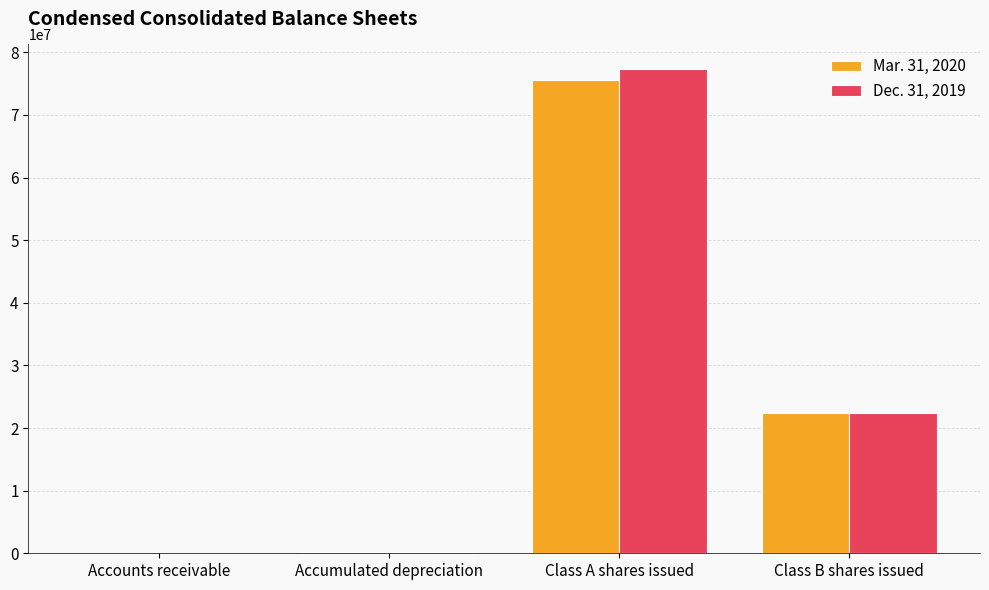

Are the bars horizontal?

No